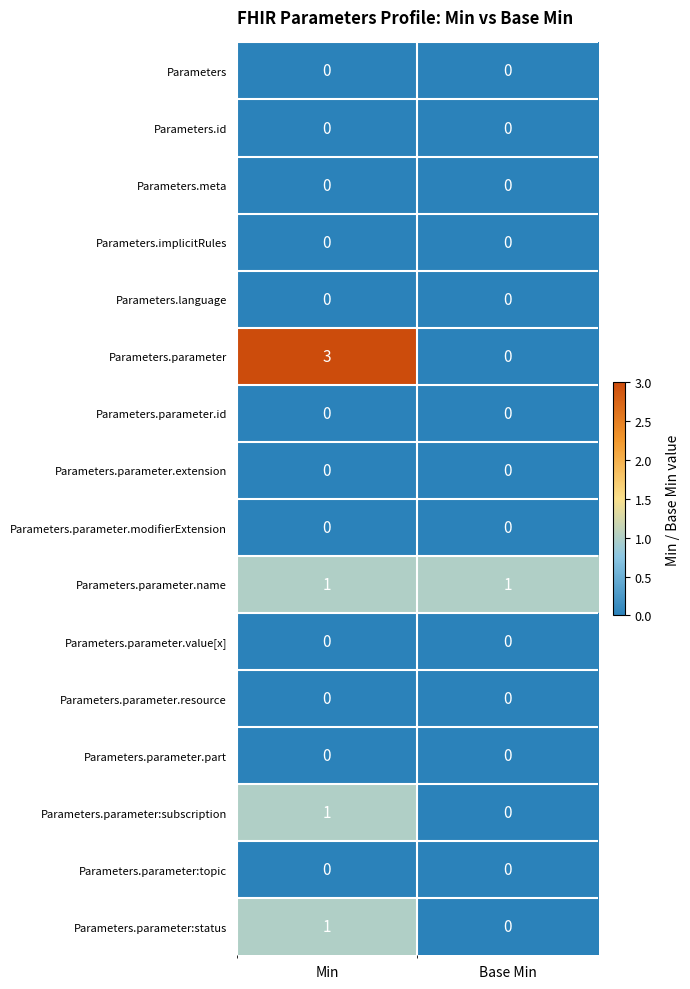

Where is Parameters.parameter:status nearest to the value 0?

Base Min